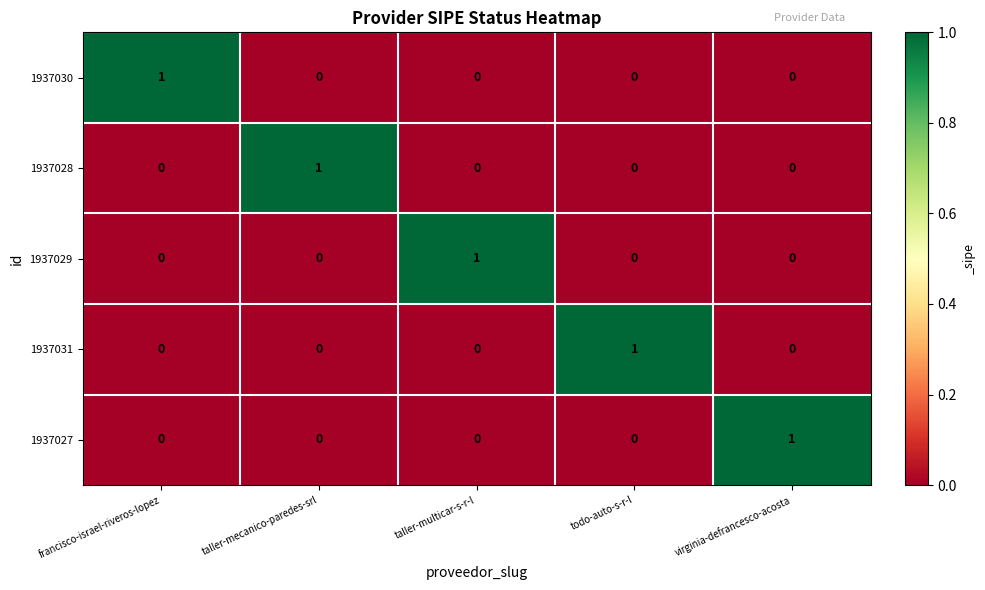

What is the total value across all series at taller-mecanico-paredes-srl?

1